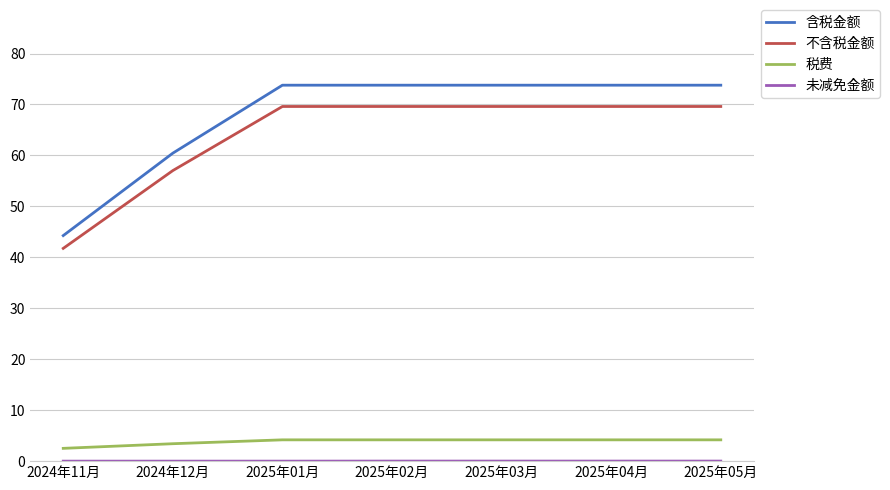

True or false: 不含税金额 has a value of 80.5 at 2024年12月.

False